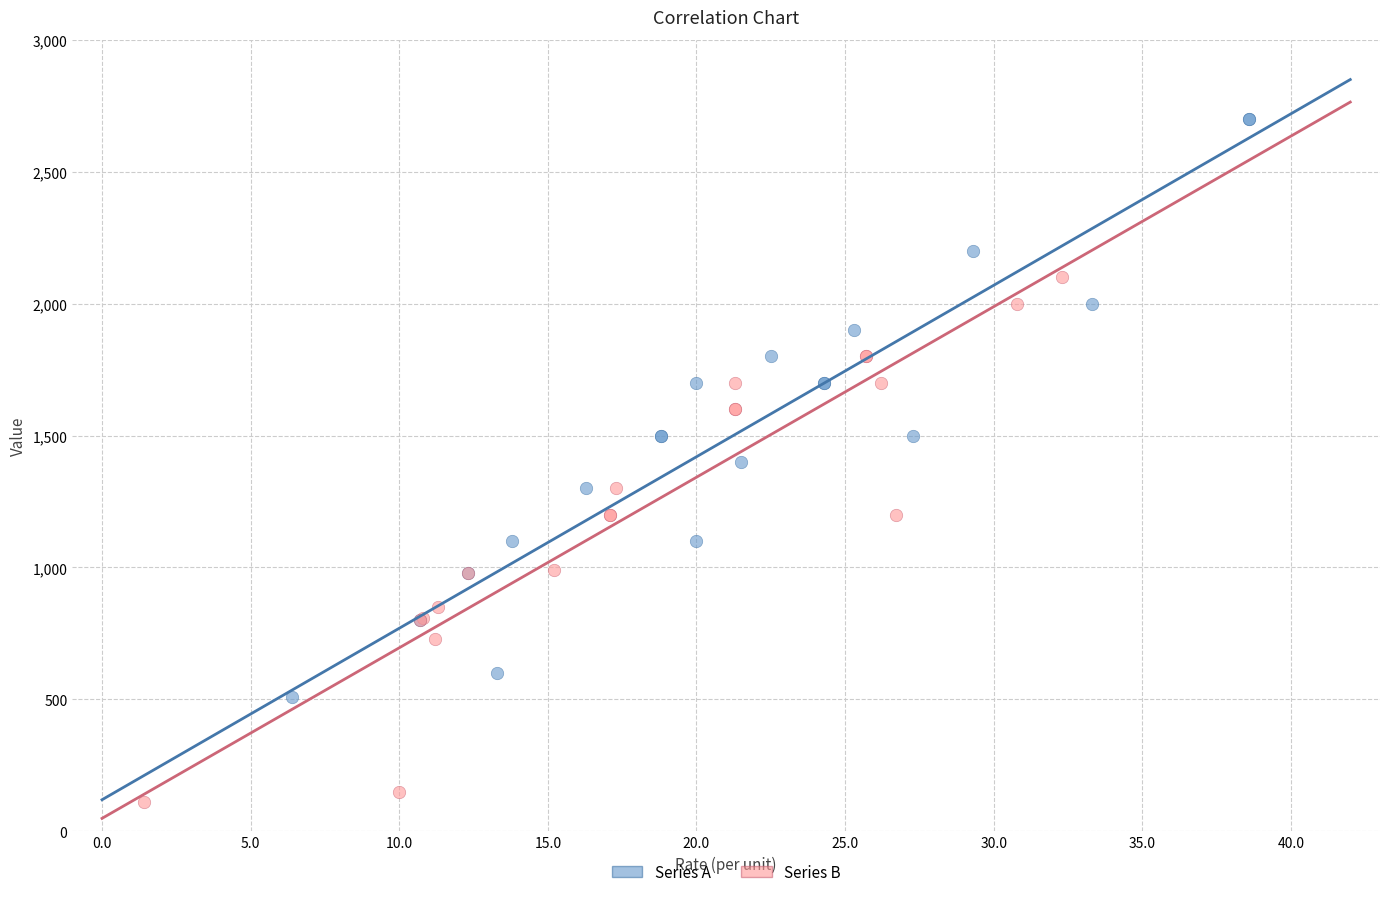

Which series reaches the maximum Y coordinate?

Series A